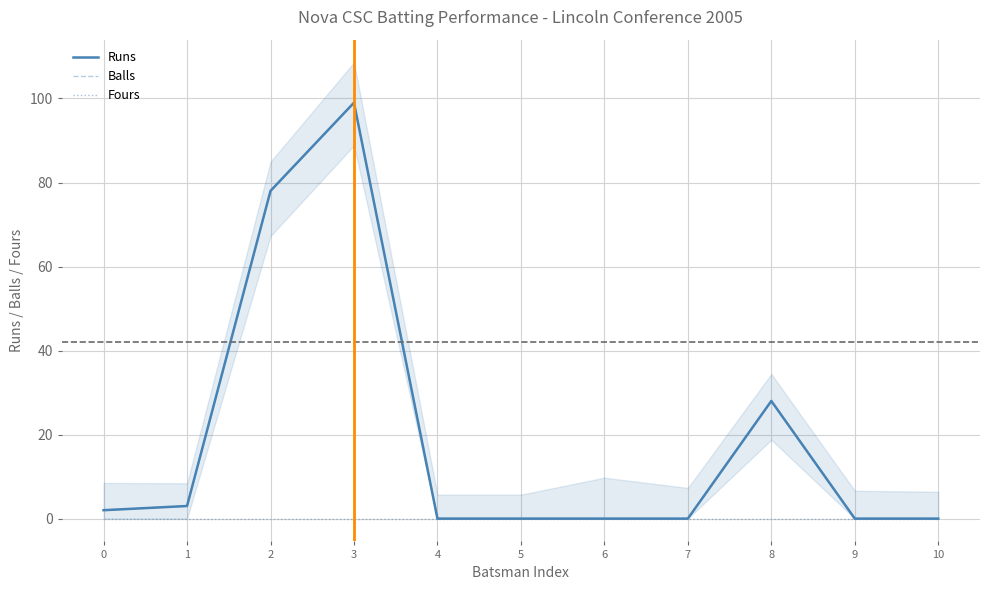

Is the value of Runs at 8 greater than the value of Fours at 6?

Yes